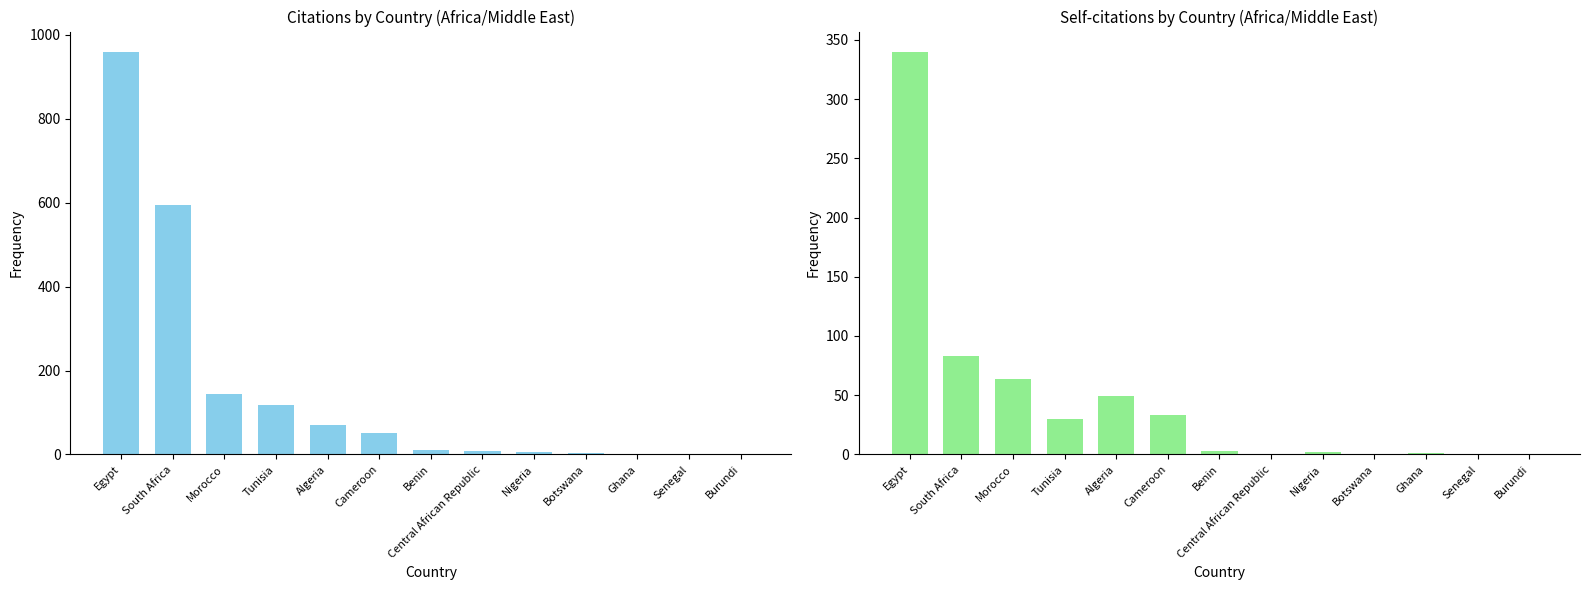

What is the label of the 12th bar from the left?

Senegal